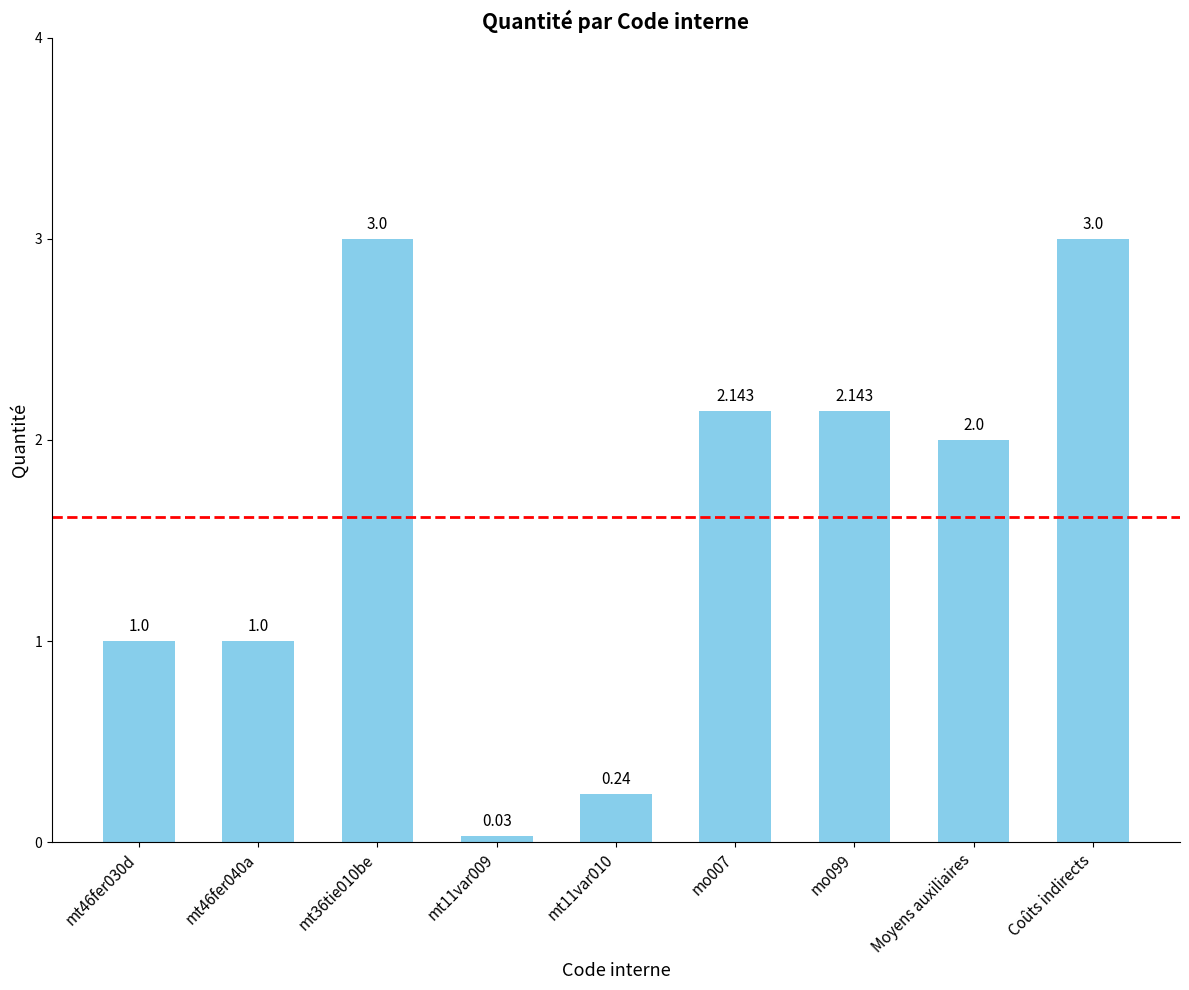

What is the label of the 4th bar from the right?

mo007